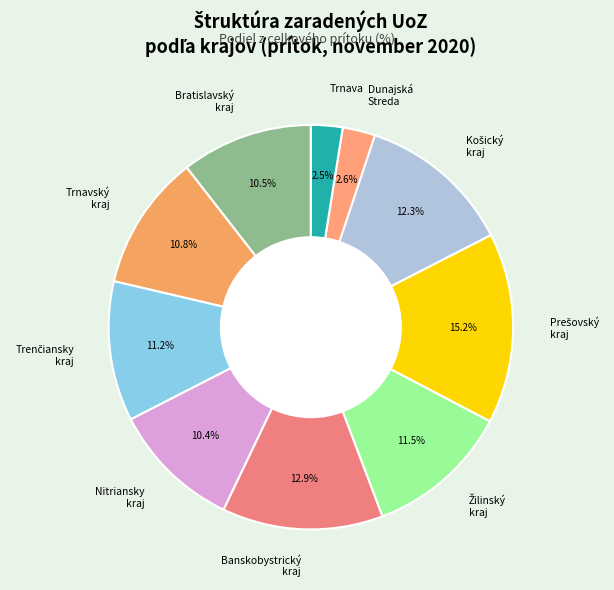

What percentage is the Dunajská Streda slice, to the nearest percent?

3%